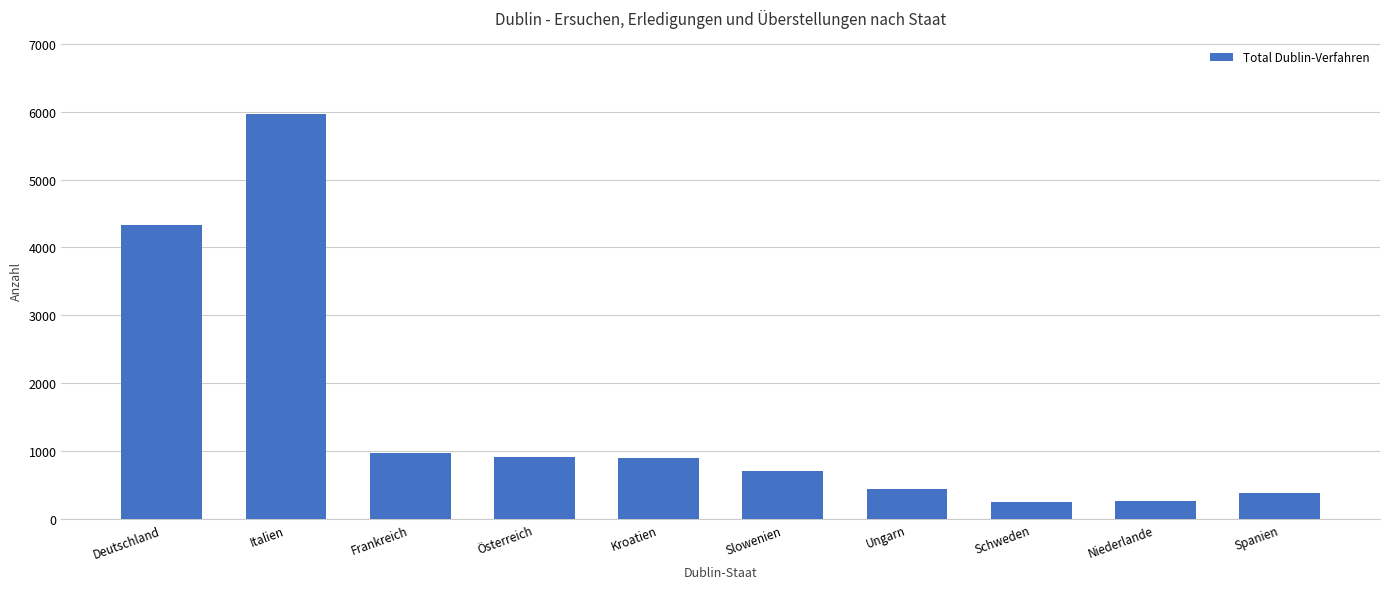

What is the label of the 5th bar from the right?

Slowenien